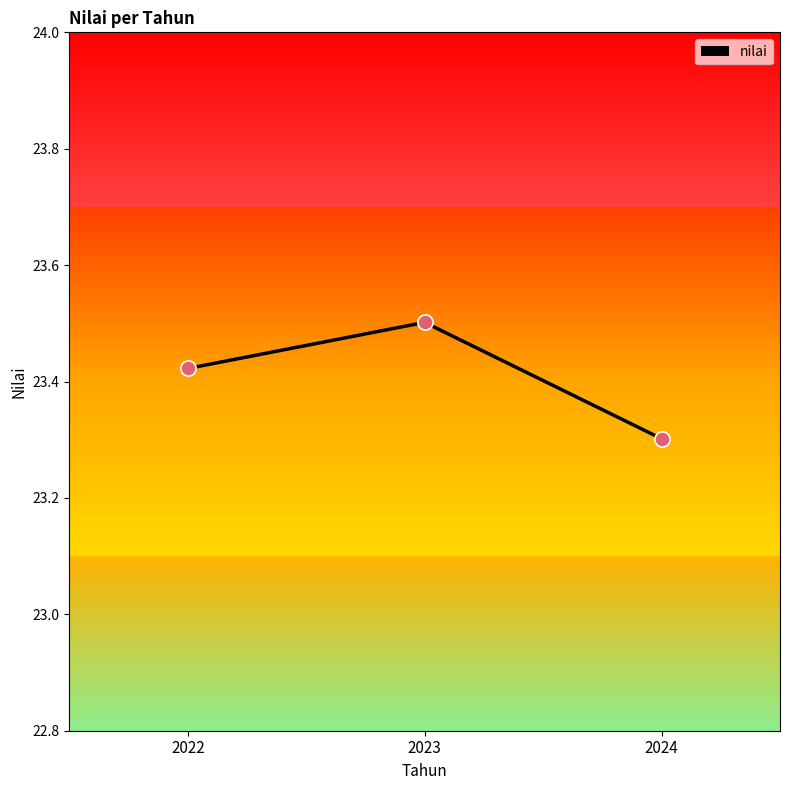

Which has a higher value, 2022 or 2024?

2022